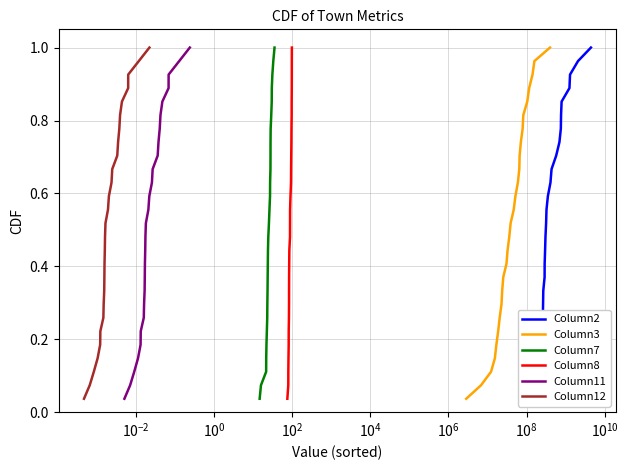

True or false: Column11 and Column8 intersect in this chart.

False